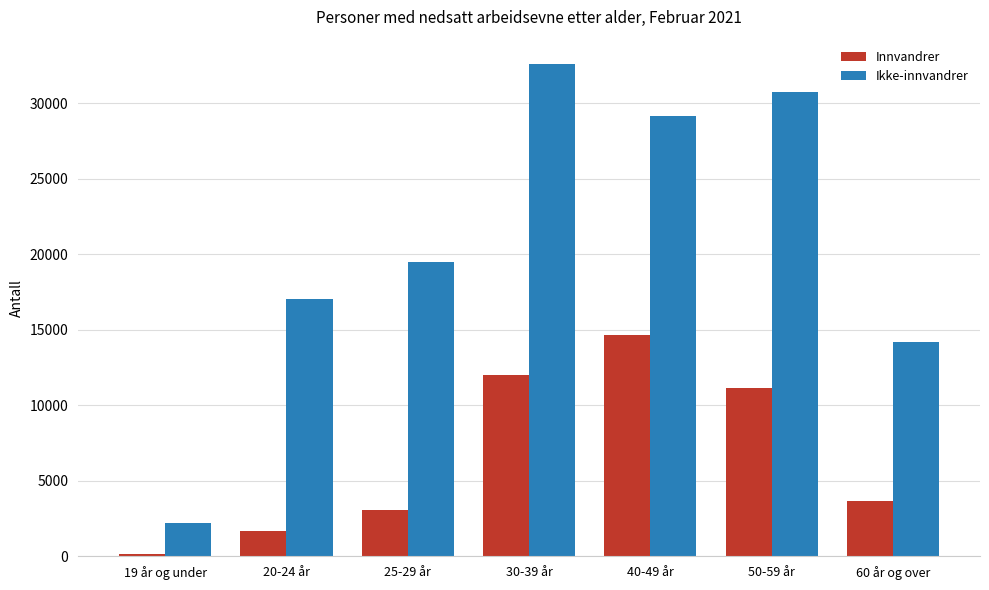

Is the value of Ikke-innvandrer at 40-49 år greater than the value of Innvandrer at 20-24 år?

Yes